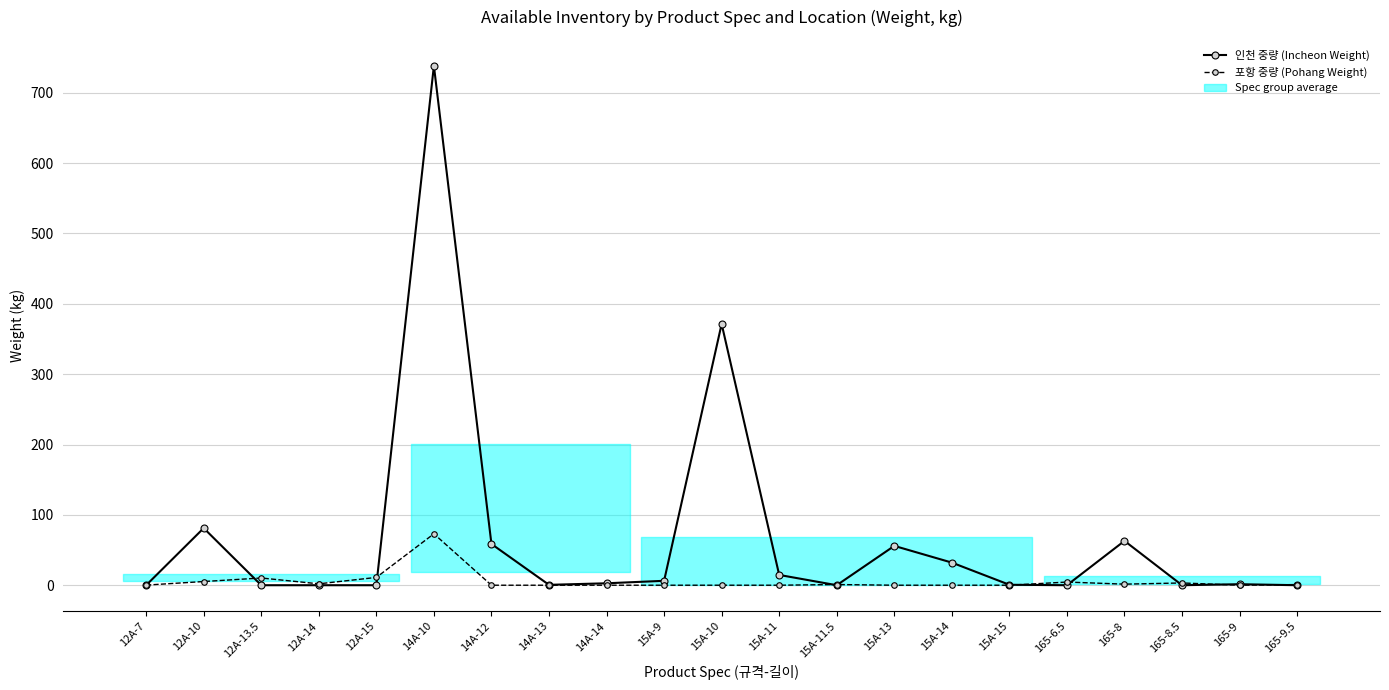

Which category has the highest value in the 포항 중량 (Pohang Weight) series?

14A-10